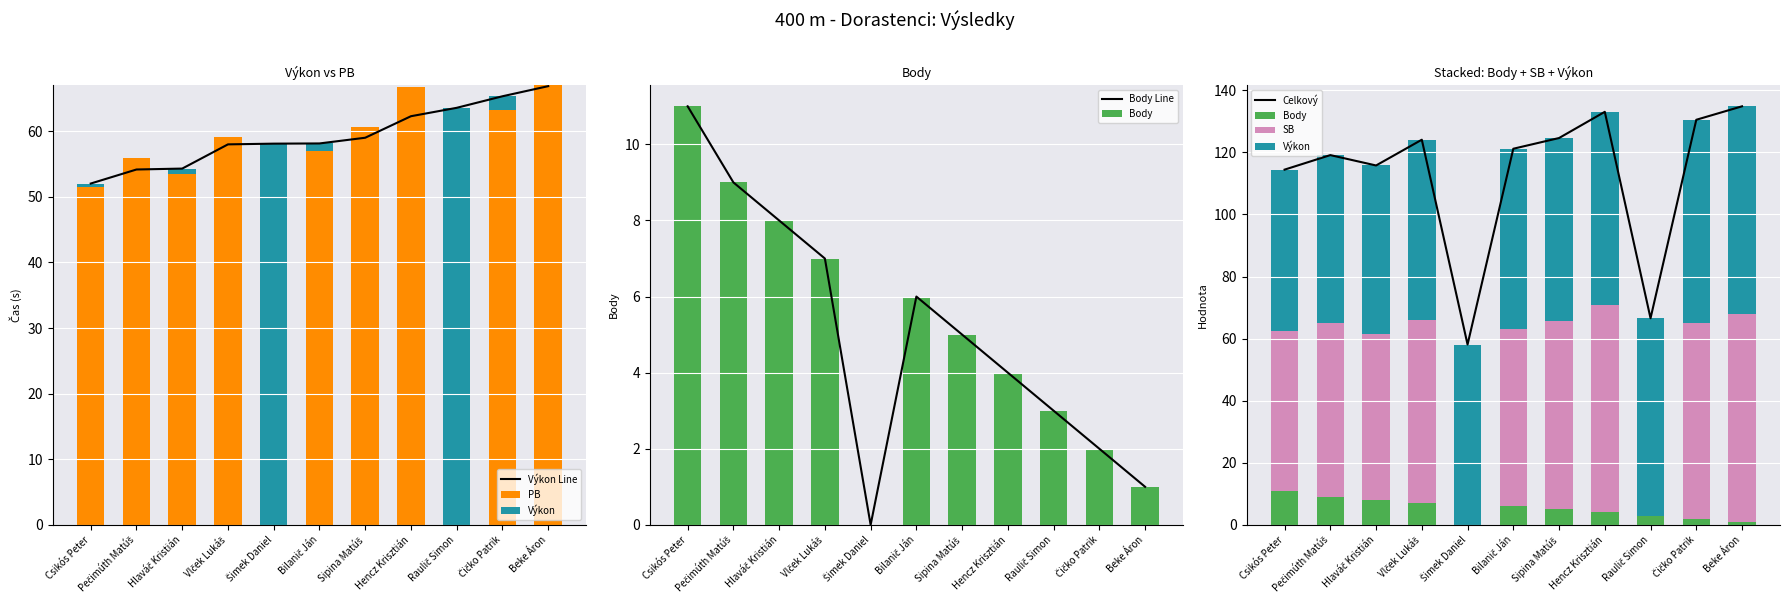

What is the sum of the SB values at Bilanič Ján and Hencz Krisztián?

123.8